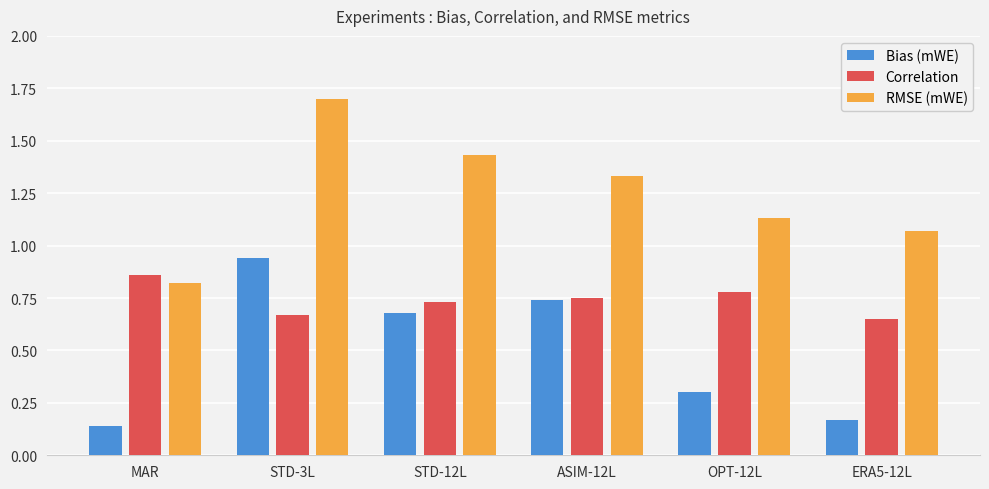

Does the chart contain any negative values?

No